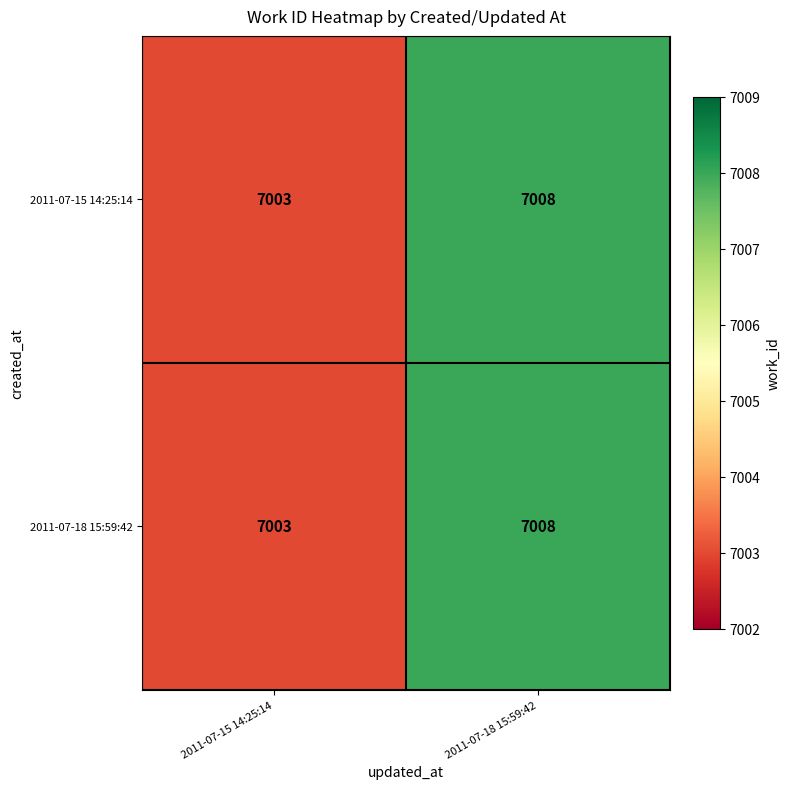

Rank the categories by 2011-07-18 15:59:42 value from lowest to highest.

2011-07-15 14:25:14, 2011-07-18 15:59:42